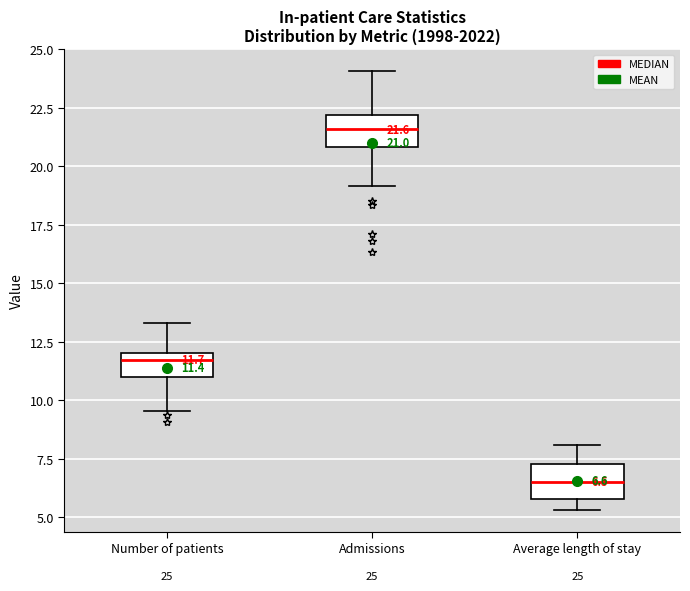

Which box has the lowest median line?

Average length of stay